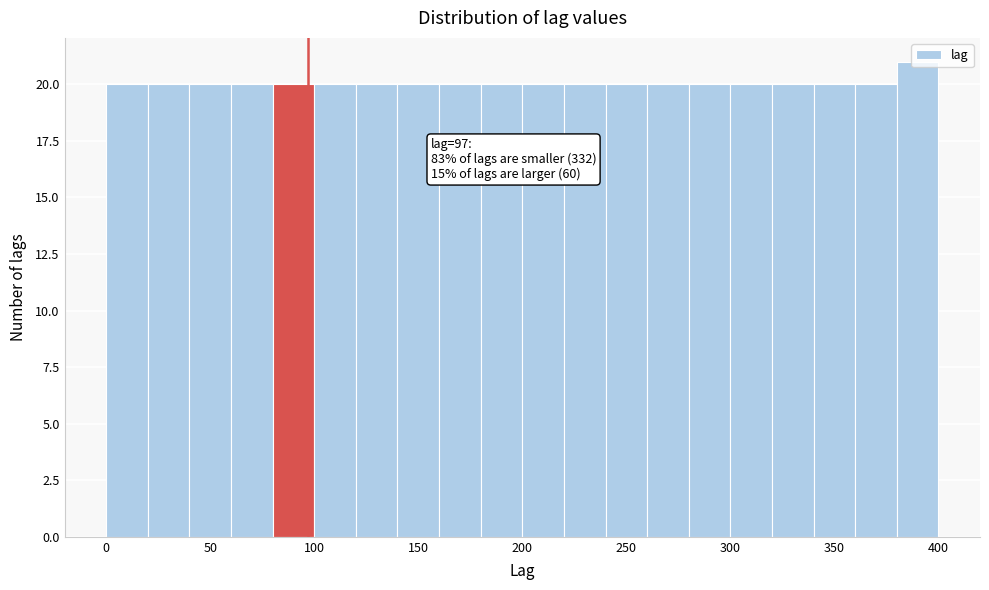

Which range on the x-axis has the tallest bar?

380 to 400